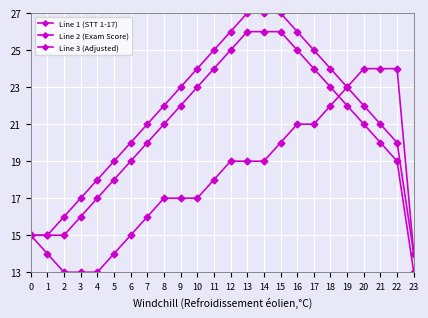

What is the difference between the second highest and second lowest values in the Line 3 (Adjusted) series?

11